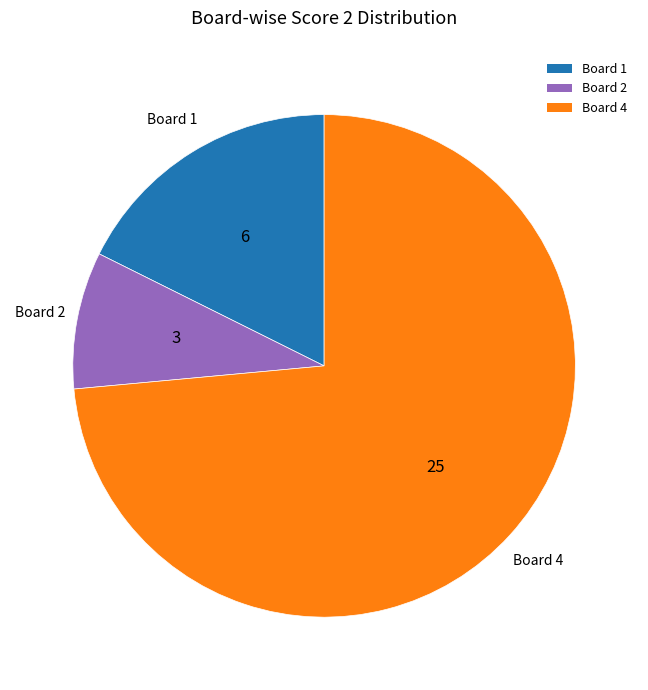

Rank the categories by value from lowest to highest.

Board 2, Board 1, Board 4